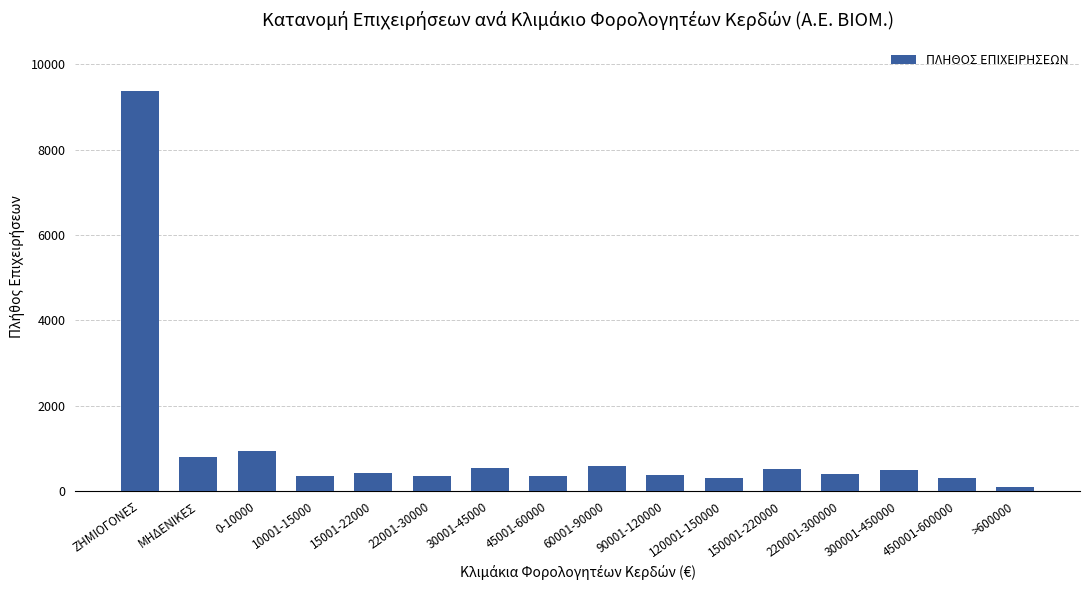

Does the chart contain stacked bars?

No